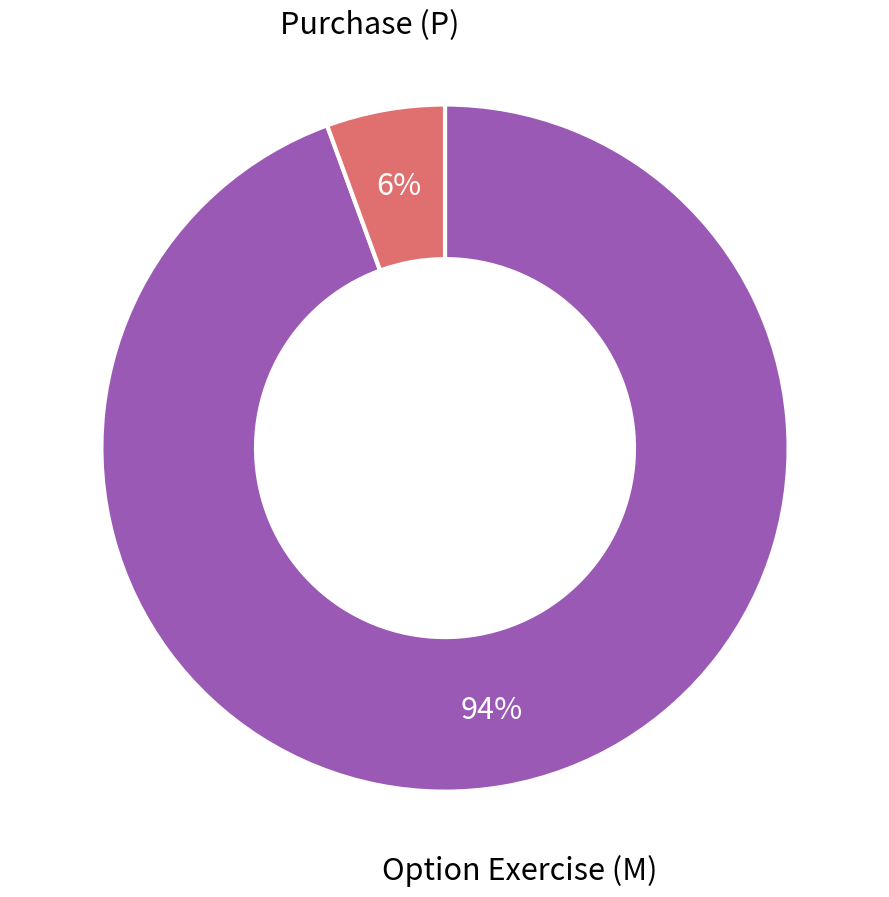

Does any single category account for the majority?

Yes